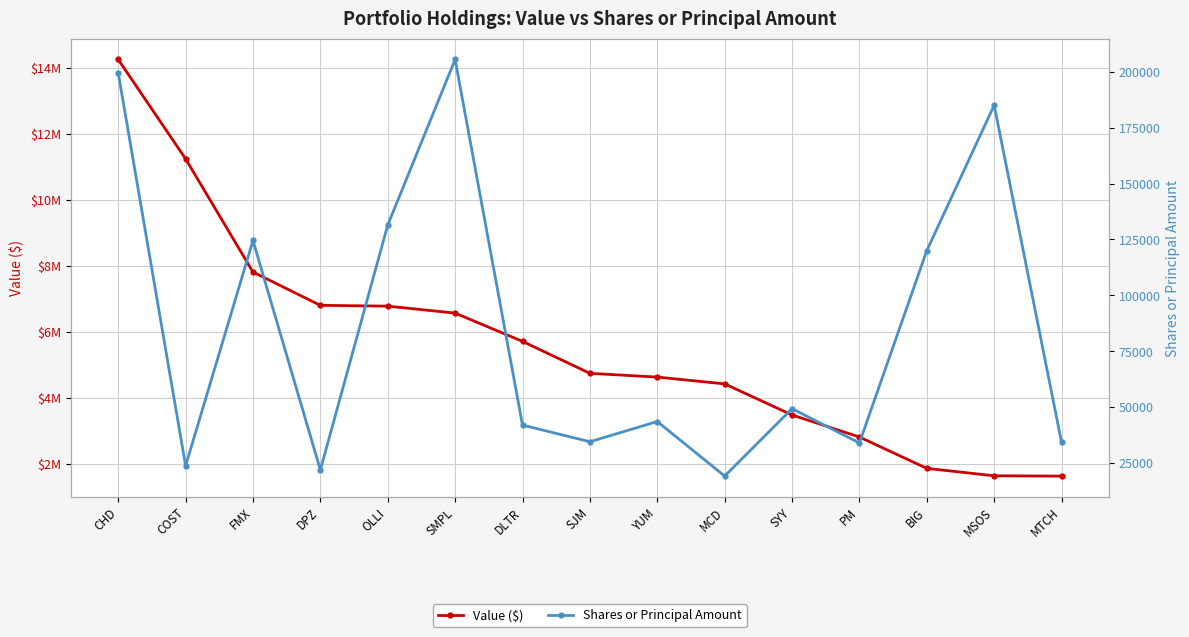

At COST, list the series in order from smallest to largest.

Shares or Principal Amount, Value ($)